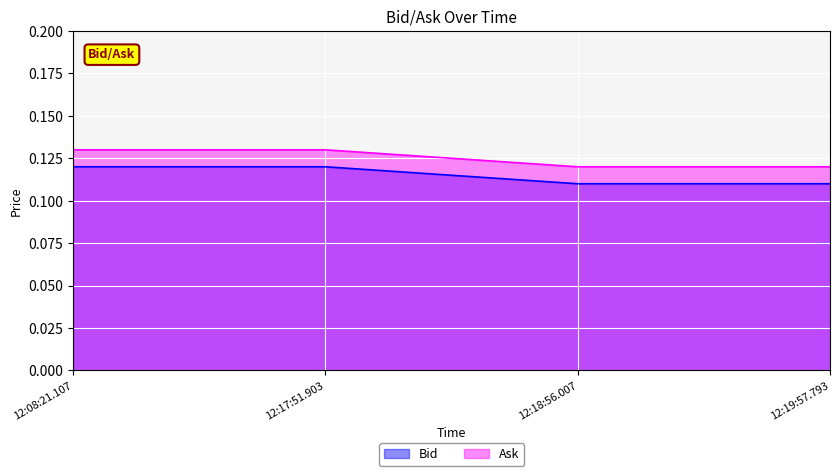

Which series has the largest total across all categories?

Ask